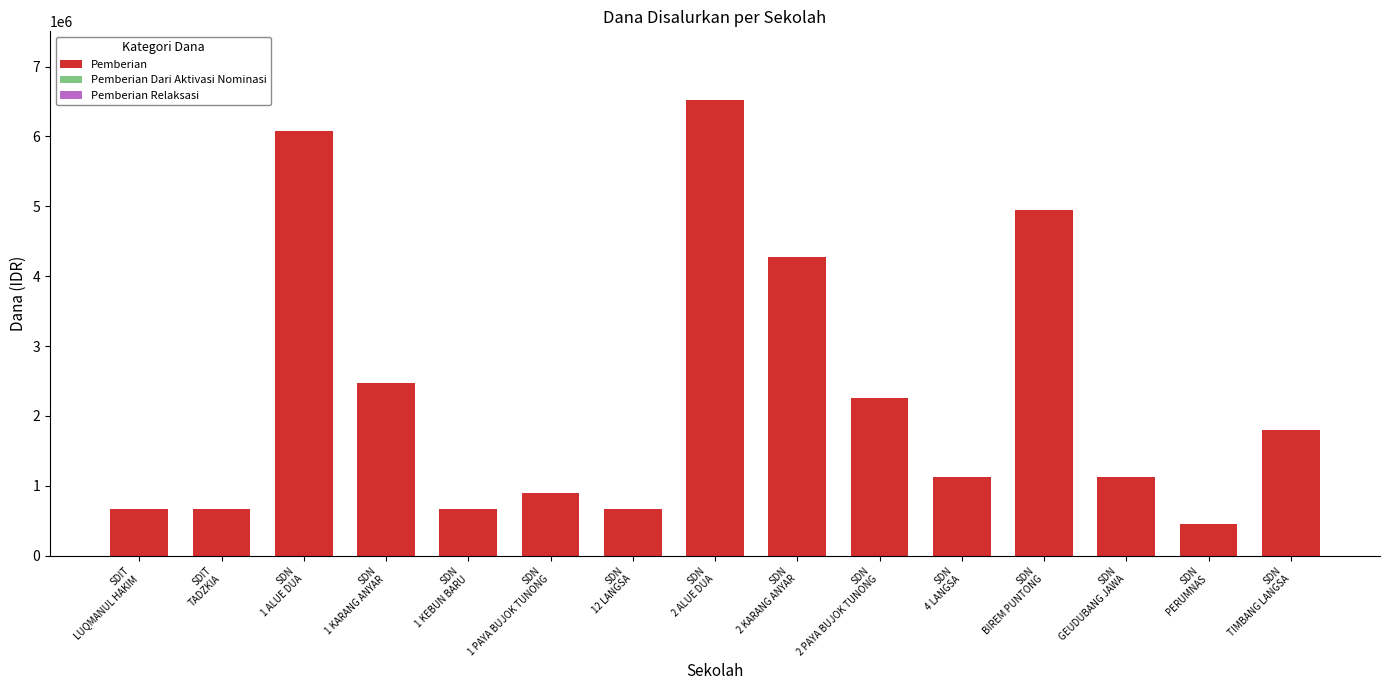

What is the sum of all values?

34650000